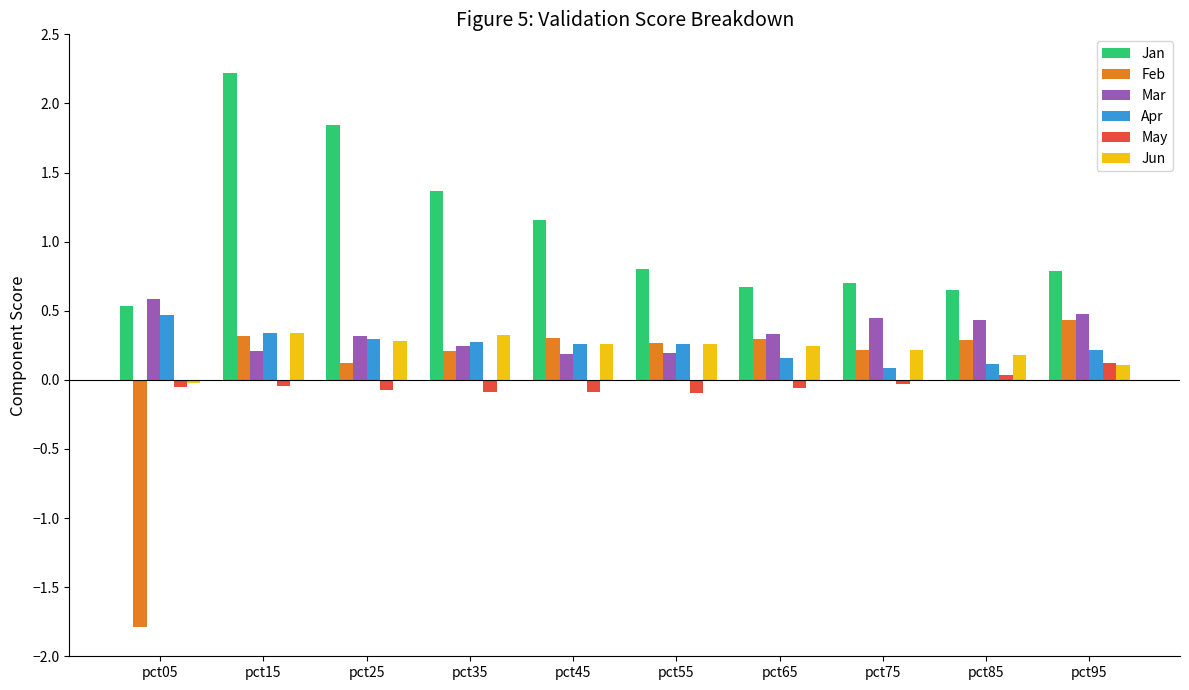

List the series in order of their peak value, highest first.

Jan, Mar, Apr, Feb, Jun, May